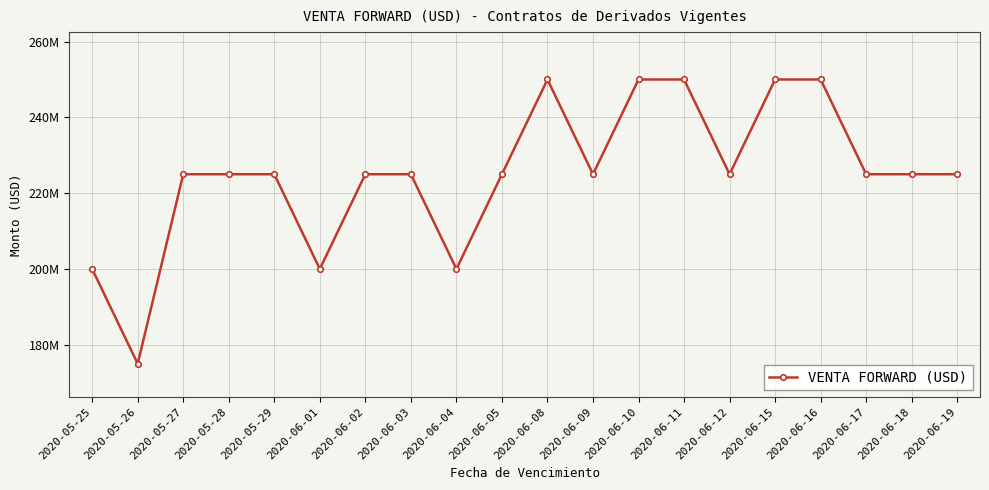

Is it true that the value at 2020-06-03 is 296178874?

False